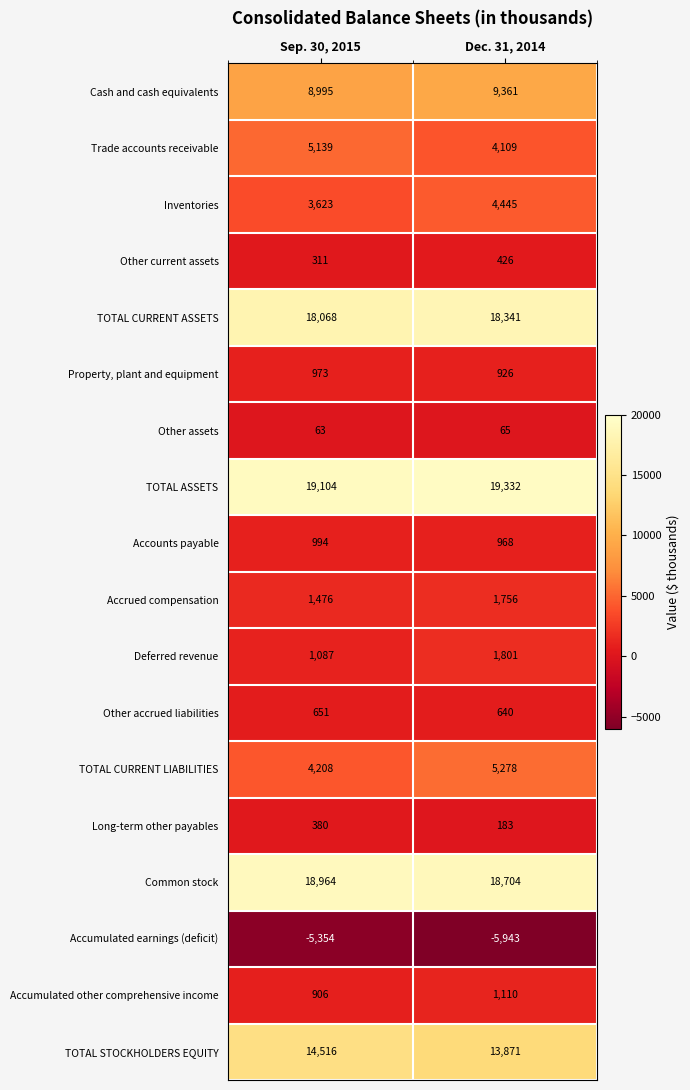

What is the total value across all series at Dec. 31, 2014?

95373